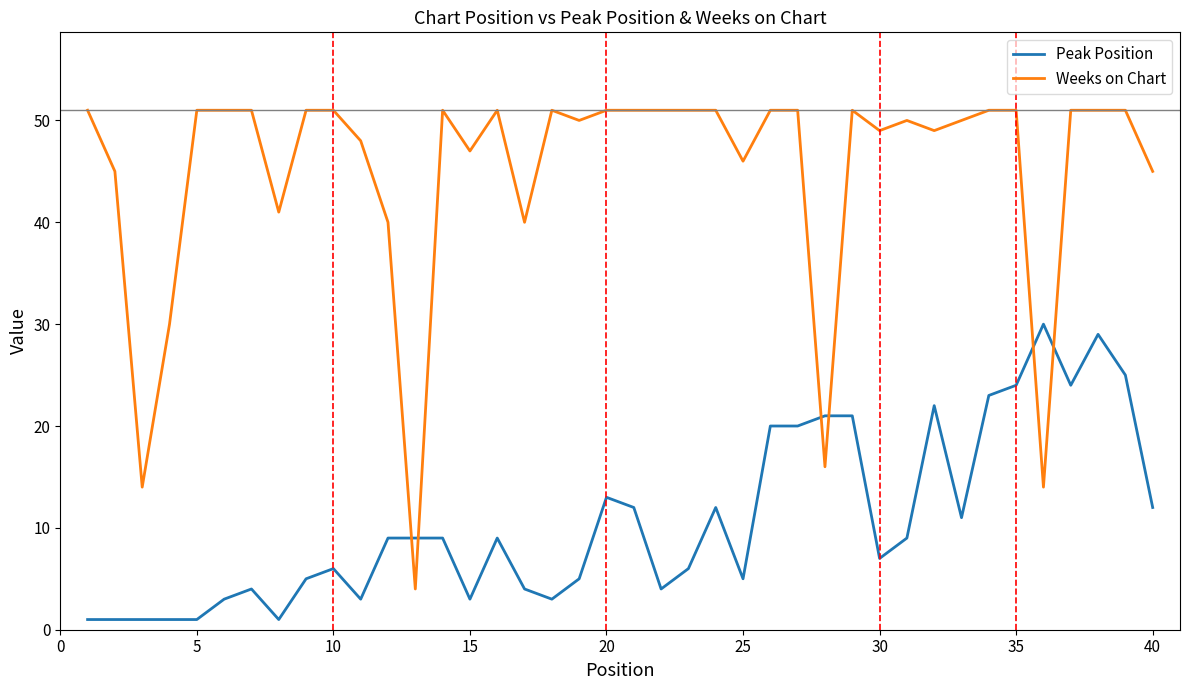

List the series in order of their overall mean, lowest first.

Peak Position, Weeks on Chart